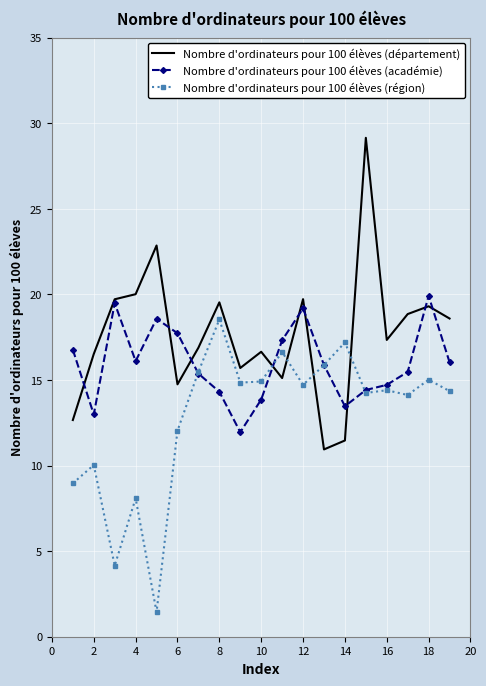

True or false: Nombre d'ordinateurs pour 100 élèves (académie) and Nombre d'ordinateurs pour 100 élèves (région) intersect in this chart.

True